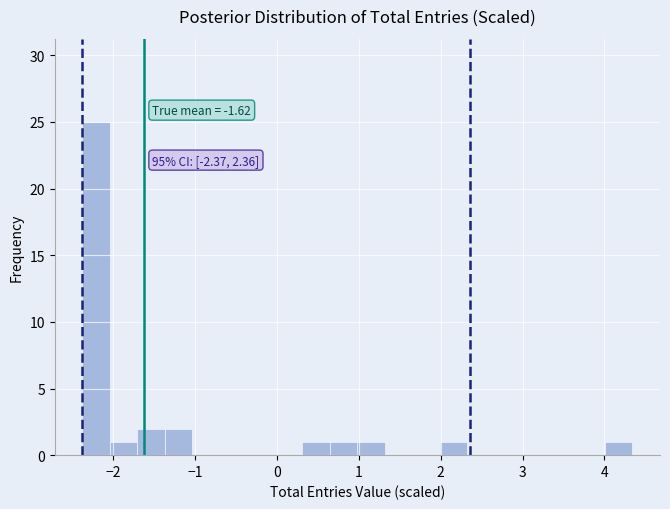

Around what value on the x-axis is the tallest bar? Give the approximate position of its centre, as read against the axis.

-2.2